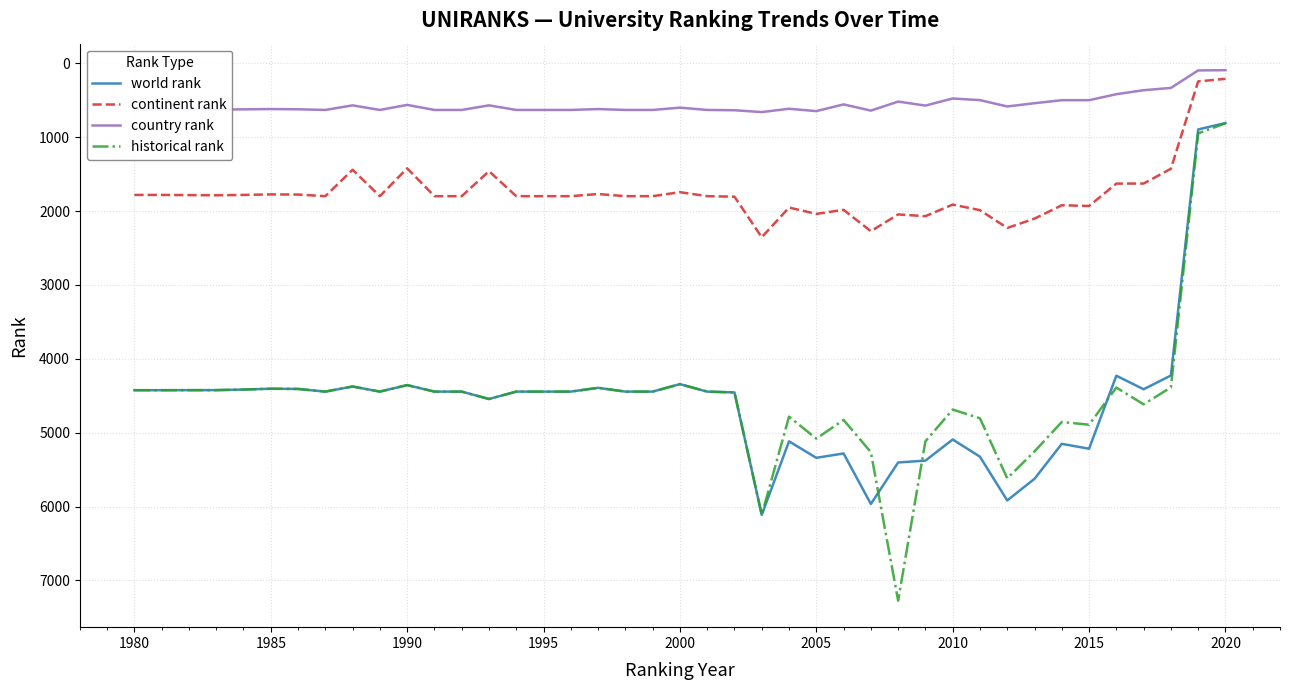

Rank the series by their maximum value, from highest to lowest.

historical rank, world rank, continent rank, country rank